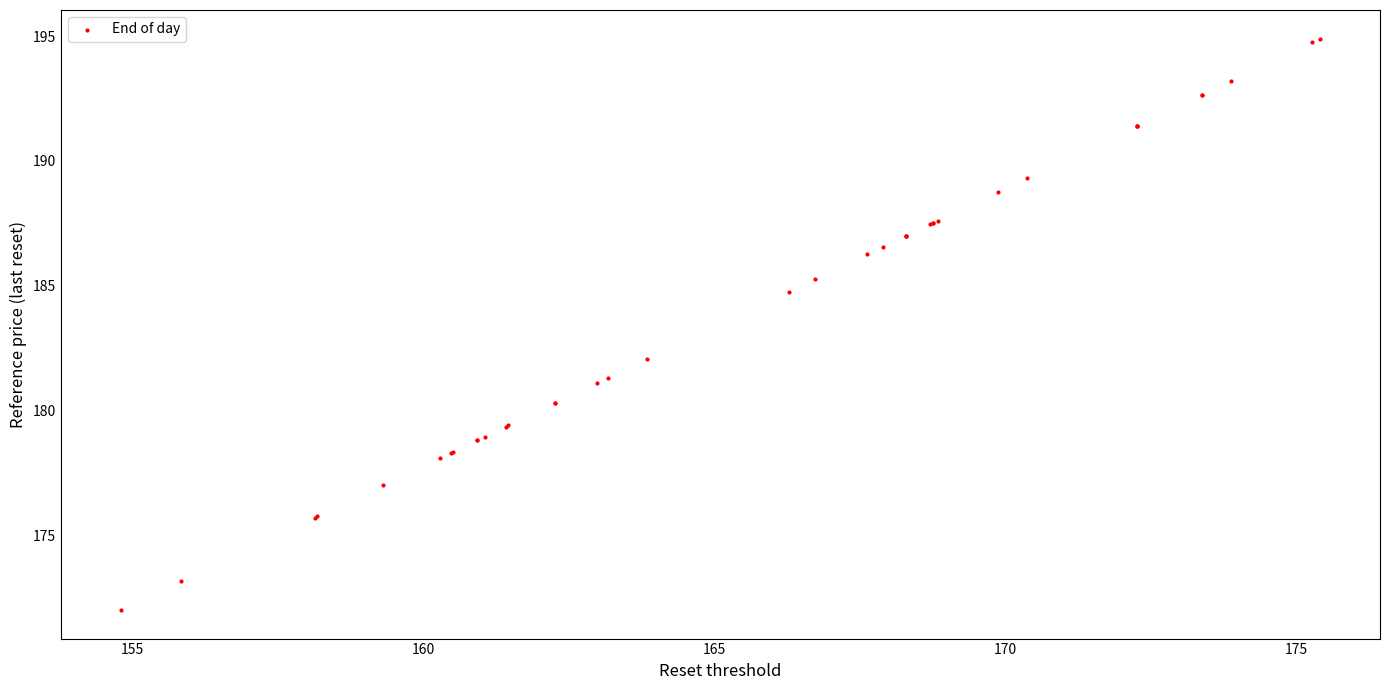

What Y value in the scatter plot is closest to 183?

182.1